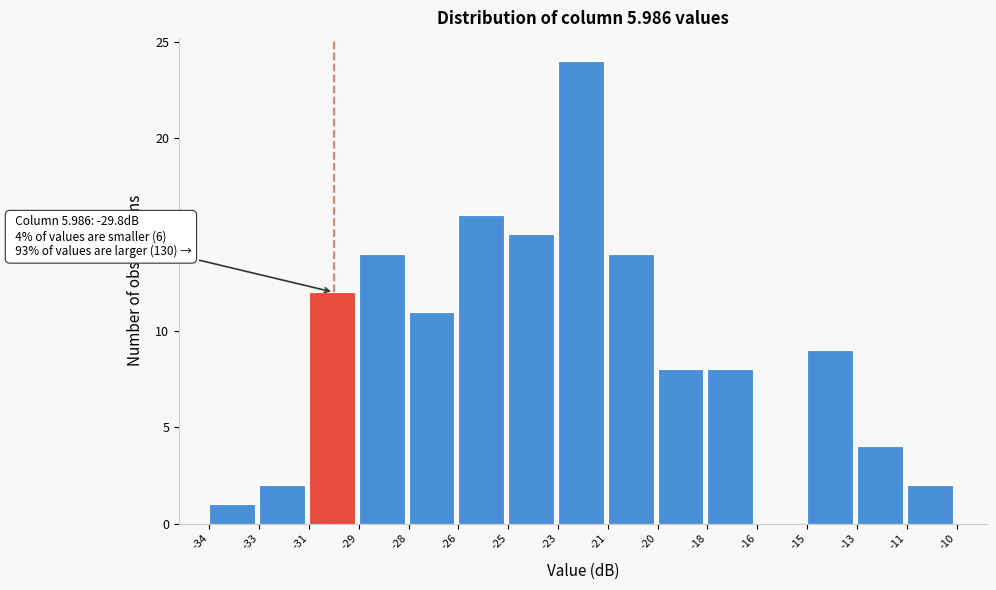

Reading right to left, what are all the values shown in this chart?

-11=2	-13=4	-15=9	-16=0	-18=8	-20=8	-21=14	-23=24	-25=15	-26=16	-28=11	-29=14	-31=12	-33=2	-34=1